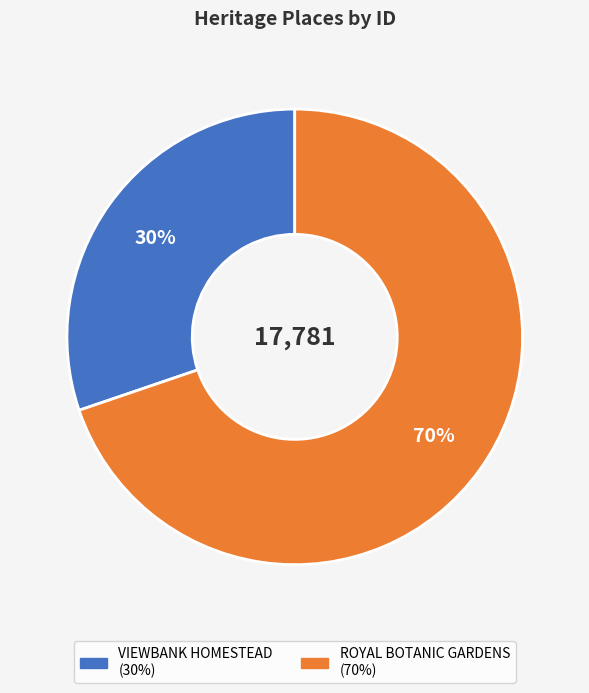

Combined, do VIEWBANK HOMESTEAD and ROYAL BOTANIC GARDENS account for over 50%?

Yes